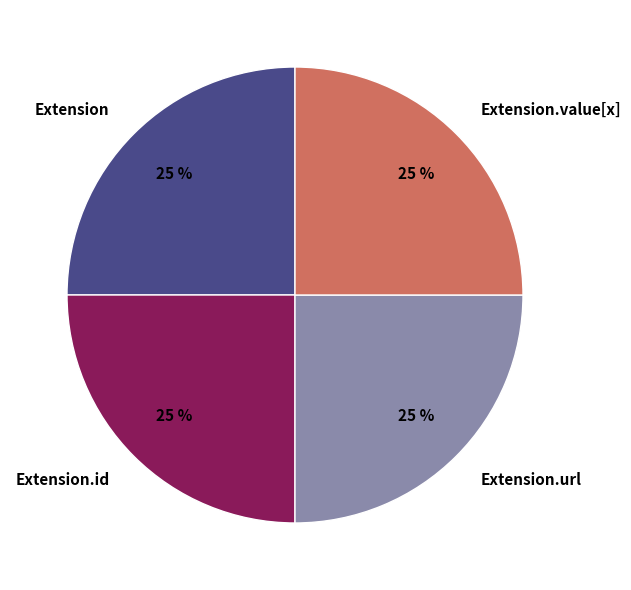

To the nearest percent, what is the combined percentage of Extension.id and Extension.url?

50%